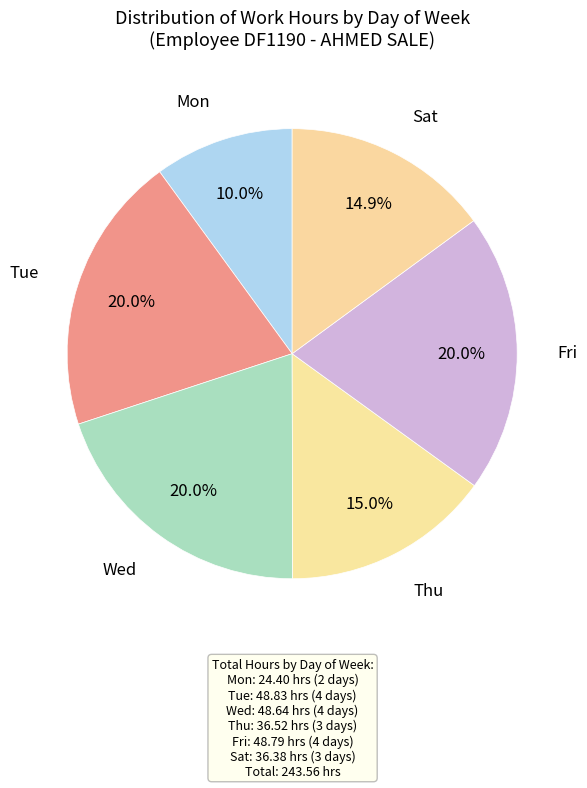

How many slices are in this pie chart?

6